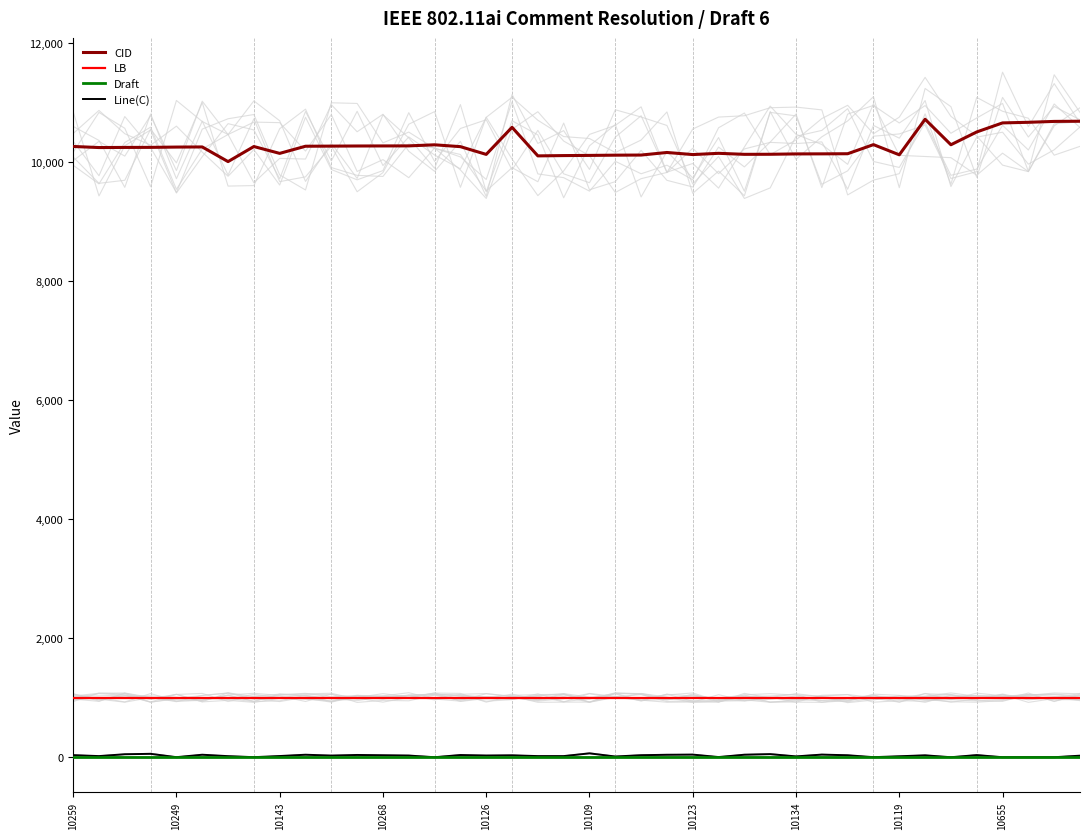

What is the lowest value of the CID series?

10005